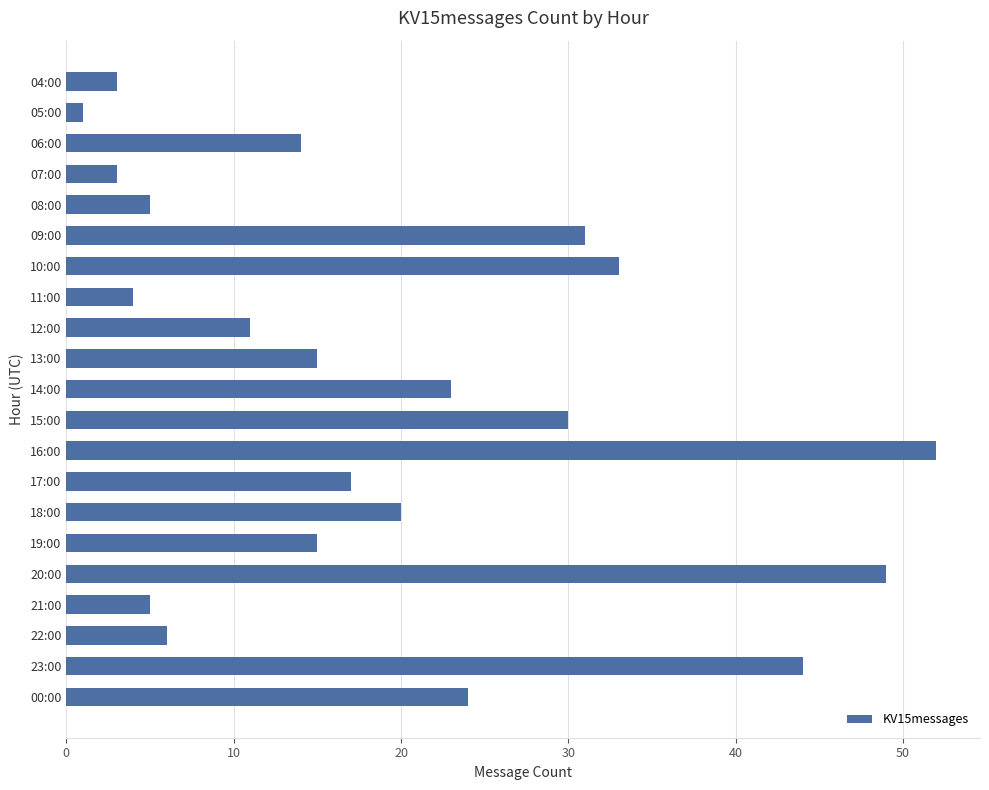

What is the sum of all values?

405